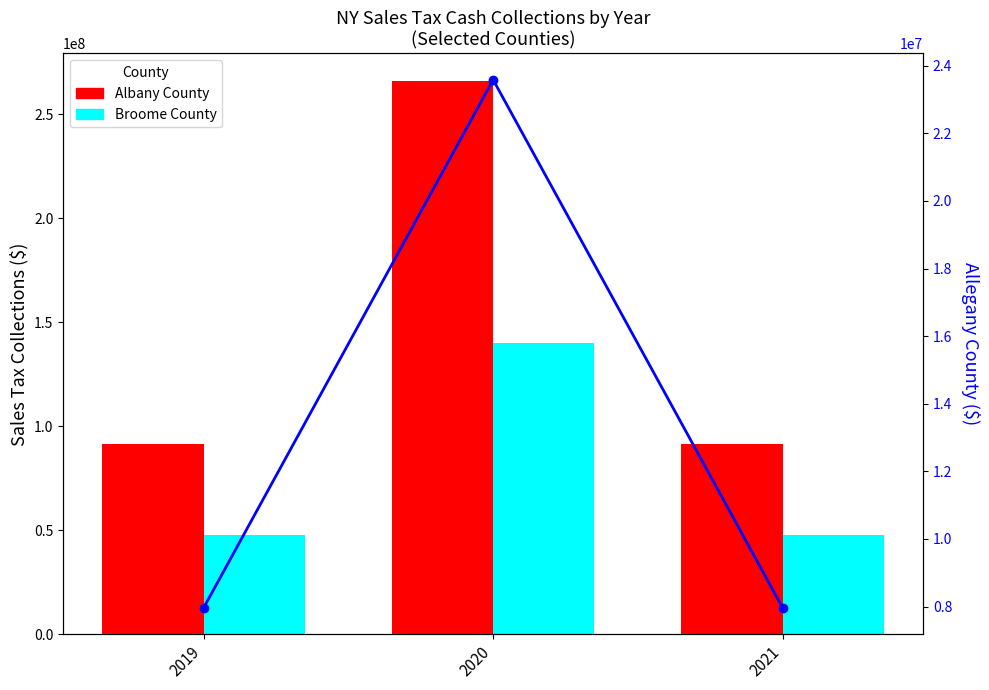

Count the number of categories in the chart.

3